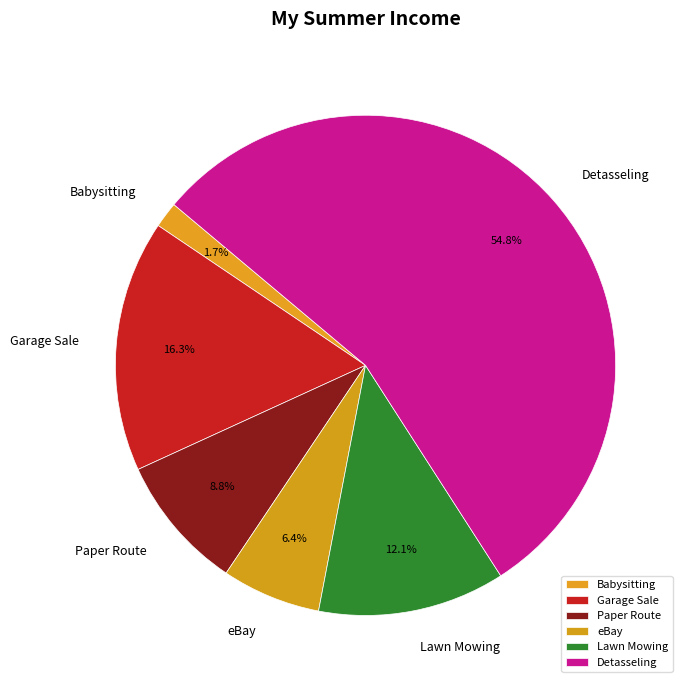

What percentage is NOT represented by Babysitting?

98.3%